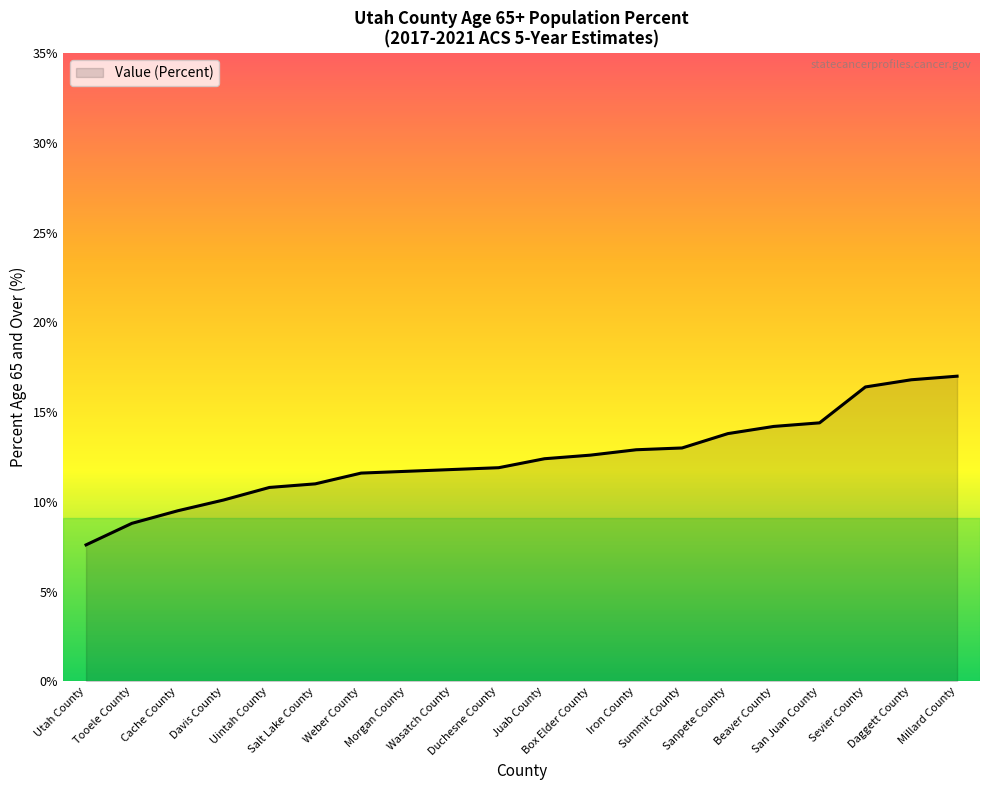

What position from the right is Iron County?

8